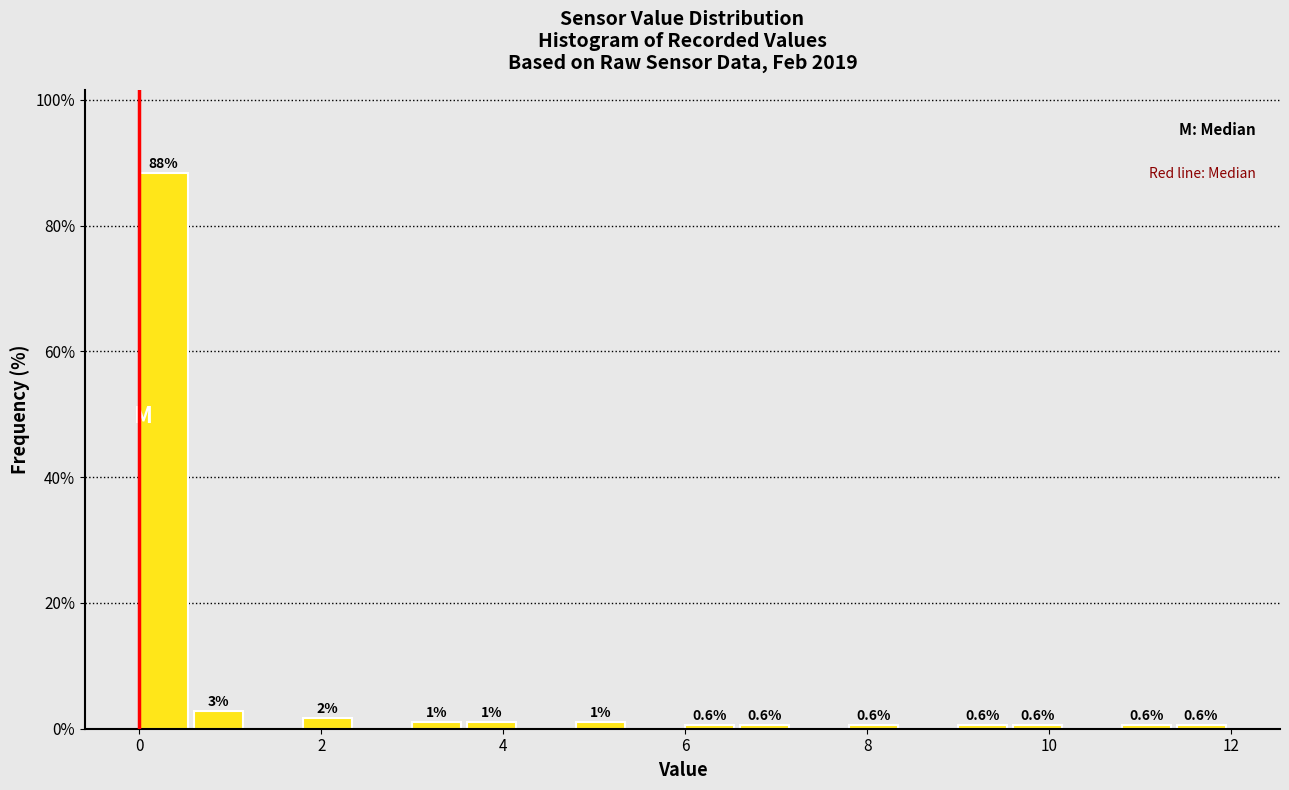

Read against the x-axis, roughly where is the centre of the tallest bar?

0.2